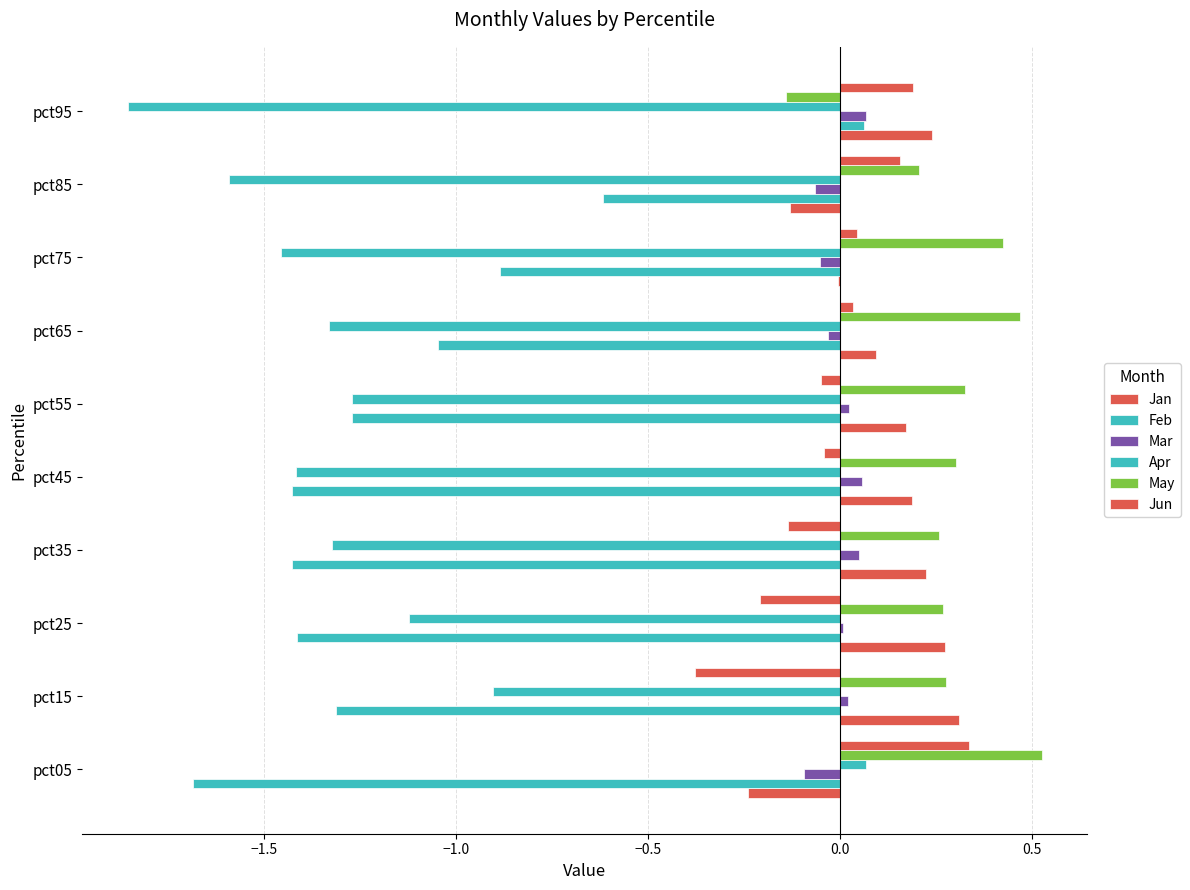

How many values in the Feb series exceed -1?

3